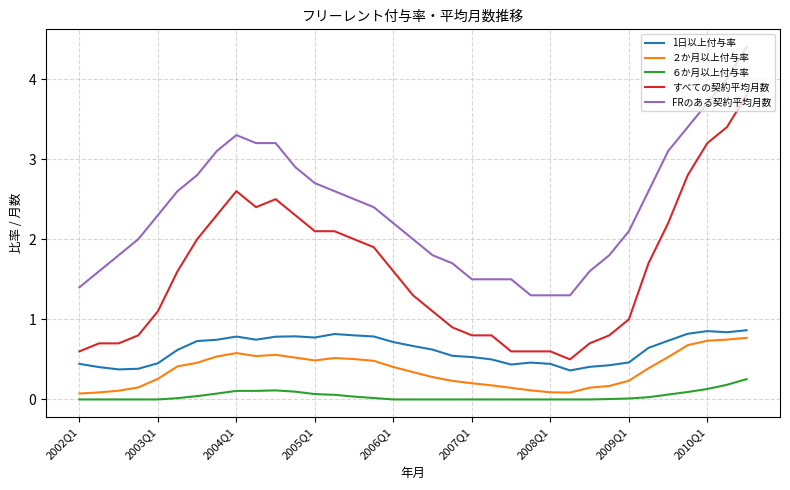

What is the lowest value of the すべての契約平均月数 series?

0.5